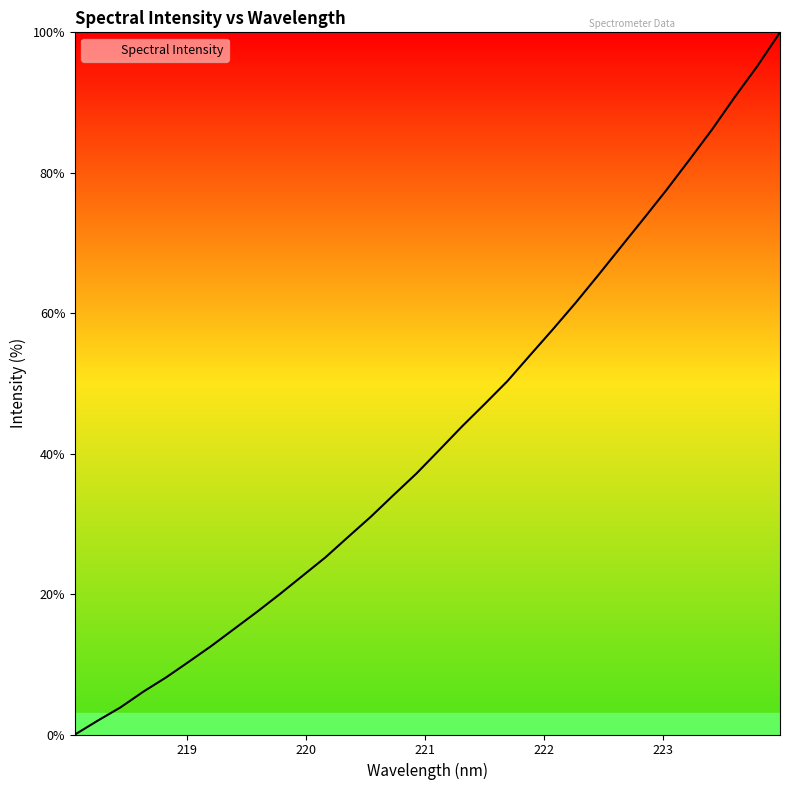

What is the difference between the maximum and minimum values?

100.0